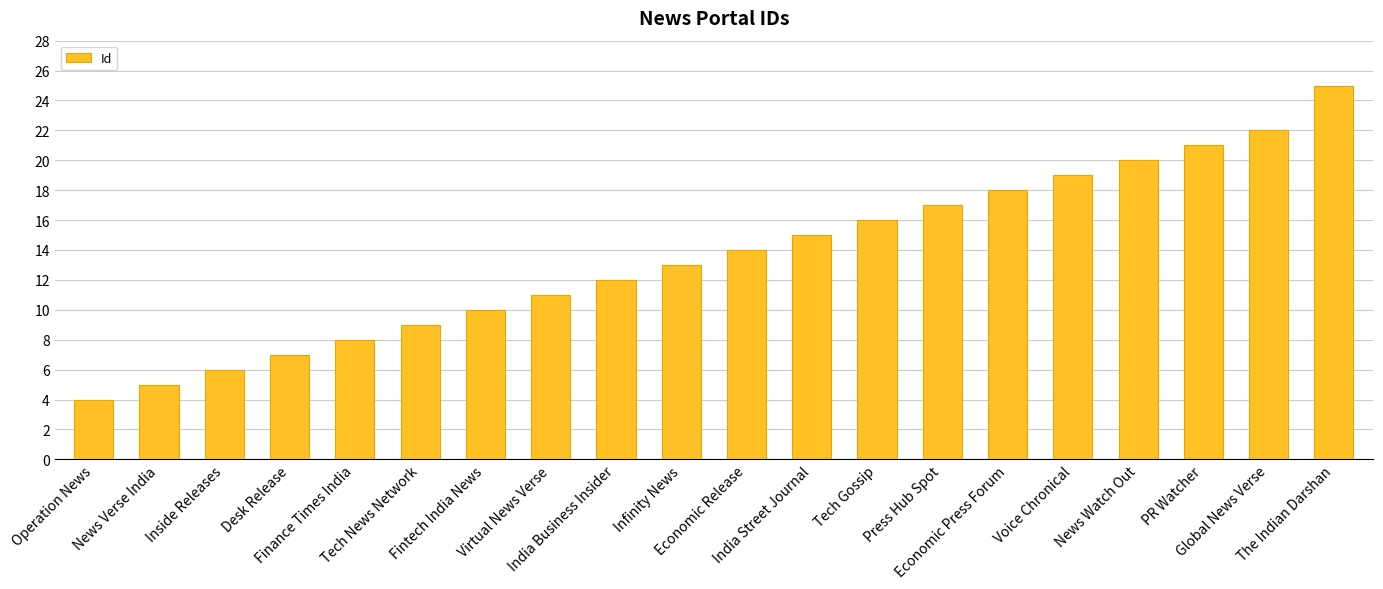

What value does the data have at Voice Chronical?

19